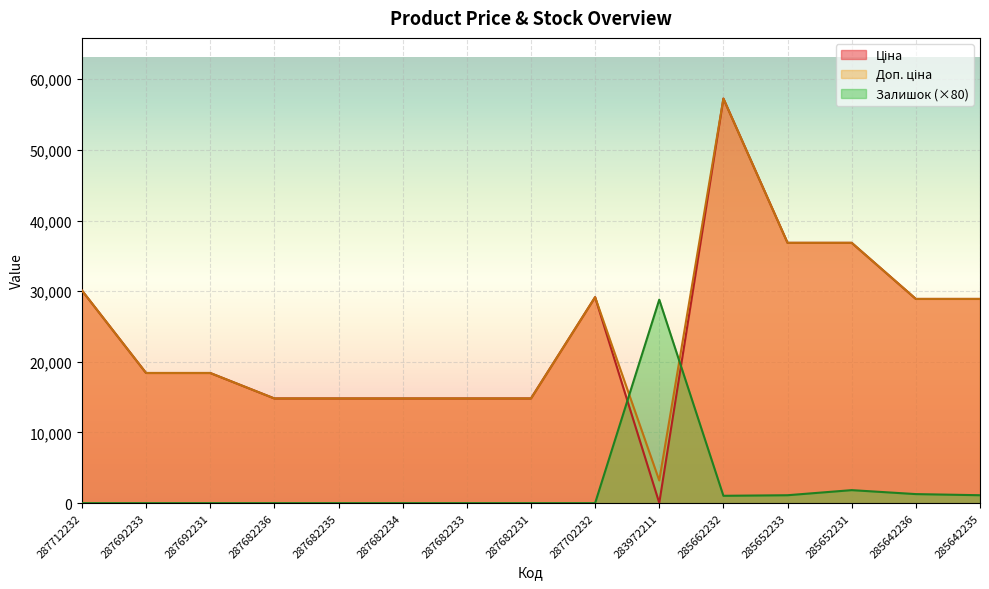

In Ціна, how many points are lower than both neighbors (excluding endpoints)?

1